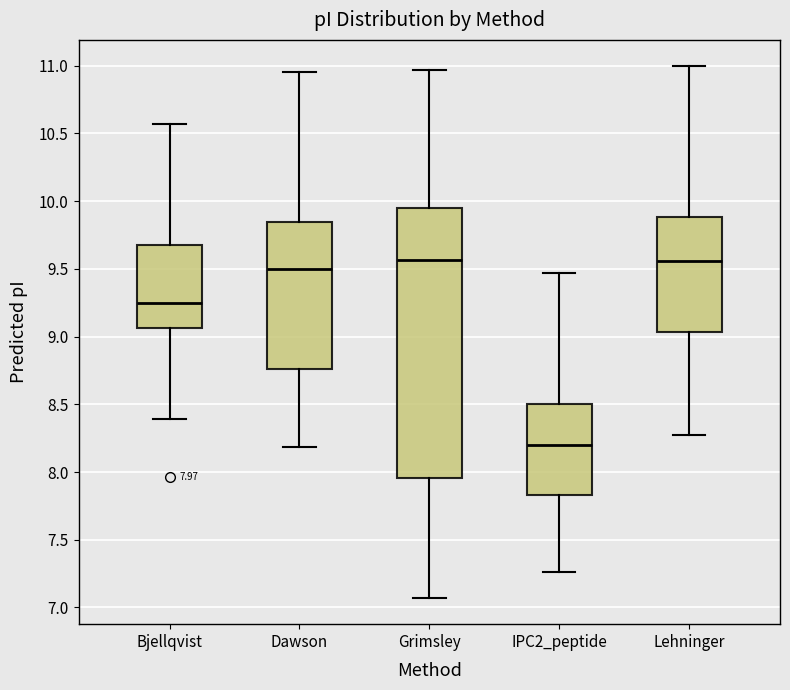

Which box's median line is the lowest?

IPC2_peptide